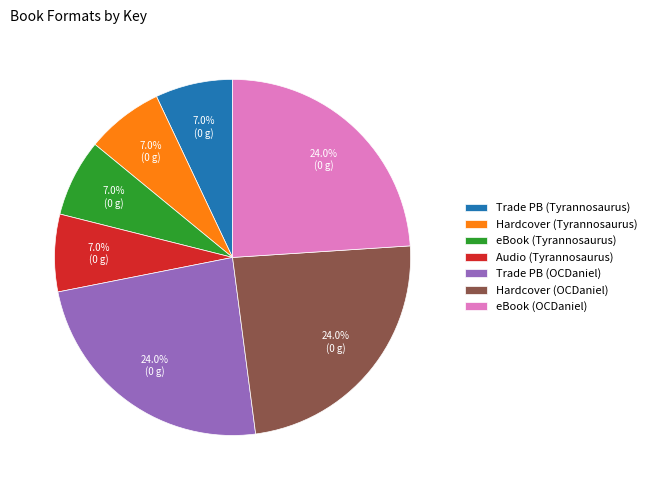

Approximately how many times larger is the value at Audio (Tyrannosaurus) compared to Trade PB (OCDaniel)?

0.3